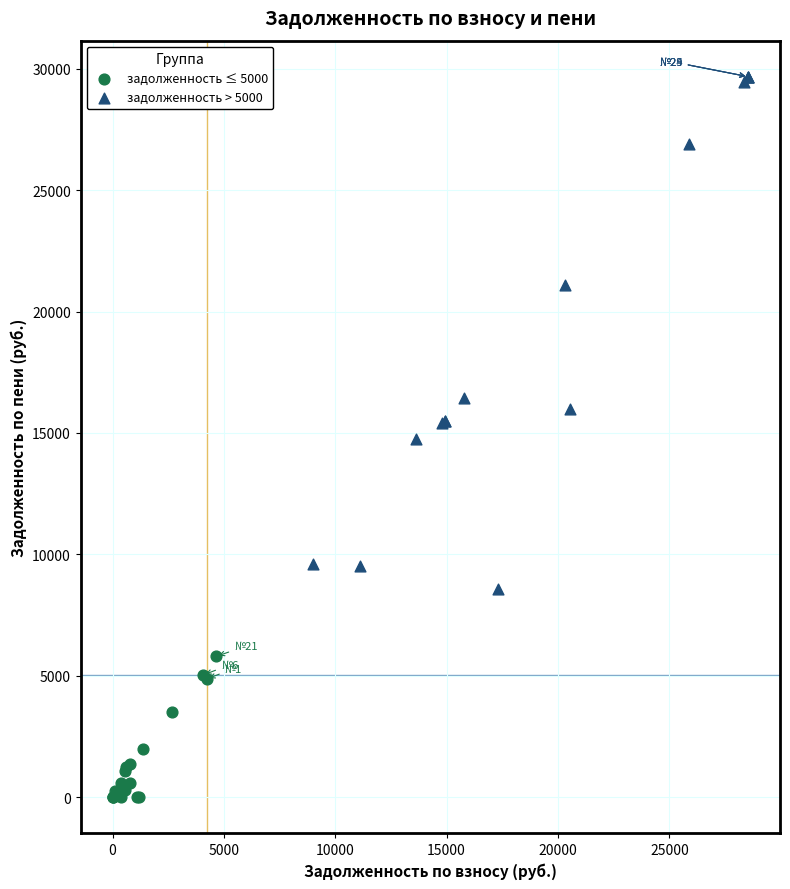

What are all the series names shown in the legend?

задолженность ≤ 5000, задолженность > 5000